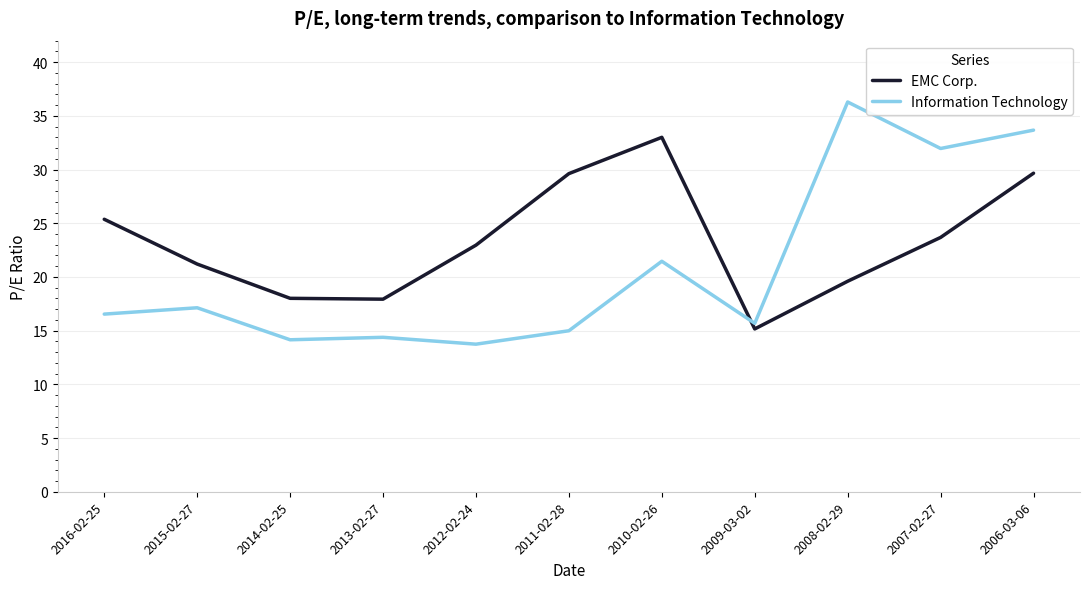

What is the approximate value of EMC Corp. at 2011-02-28?

29.6